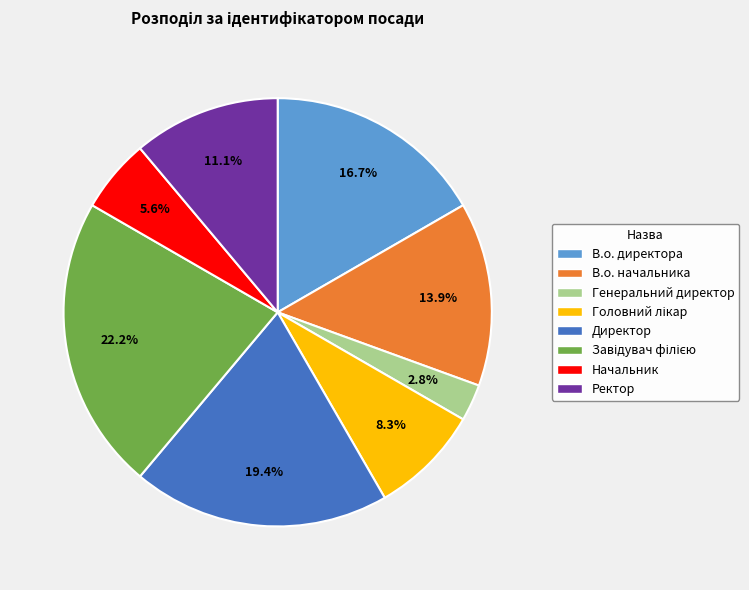

Which category has the smallest portion of the pie?

Генеральний директор